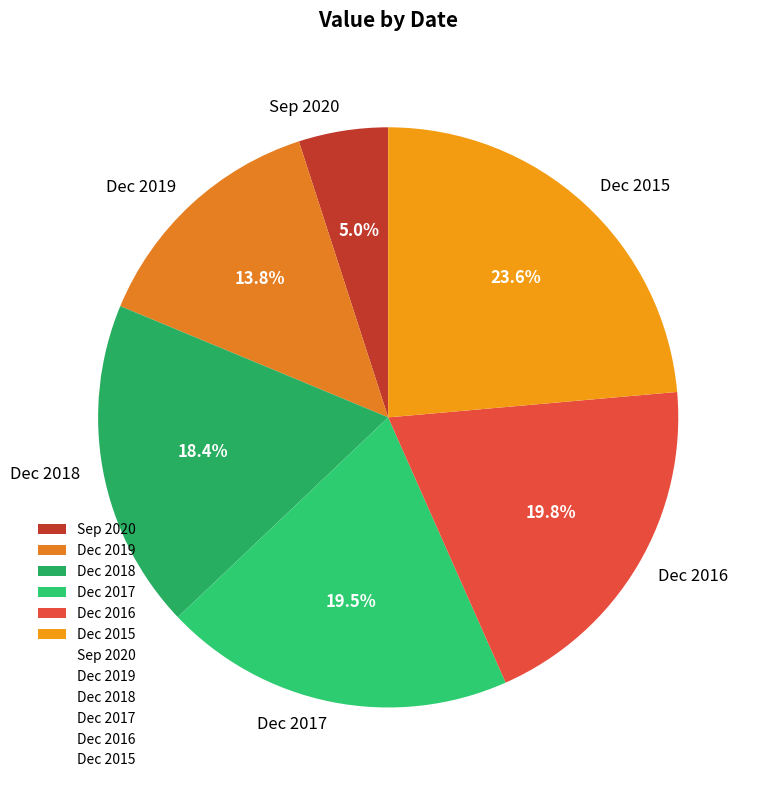

Which has a higher value, Dec 2019 or Dec 2018?

Dec 2018